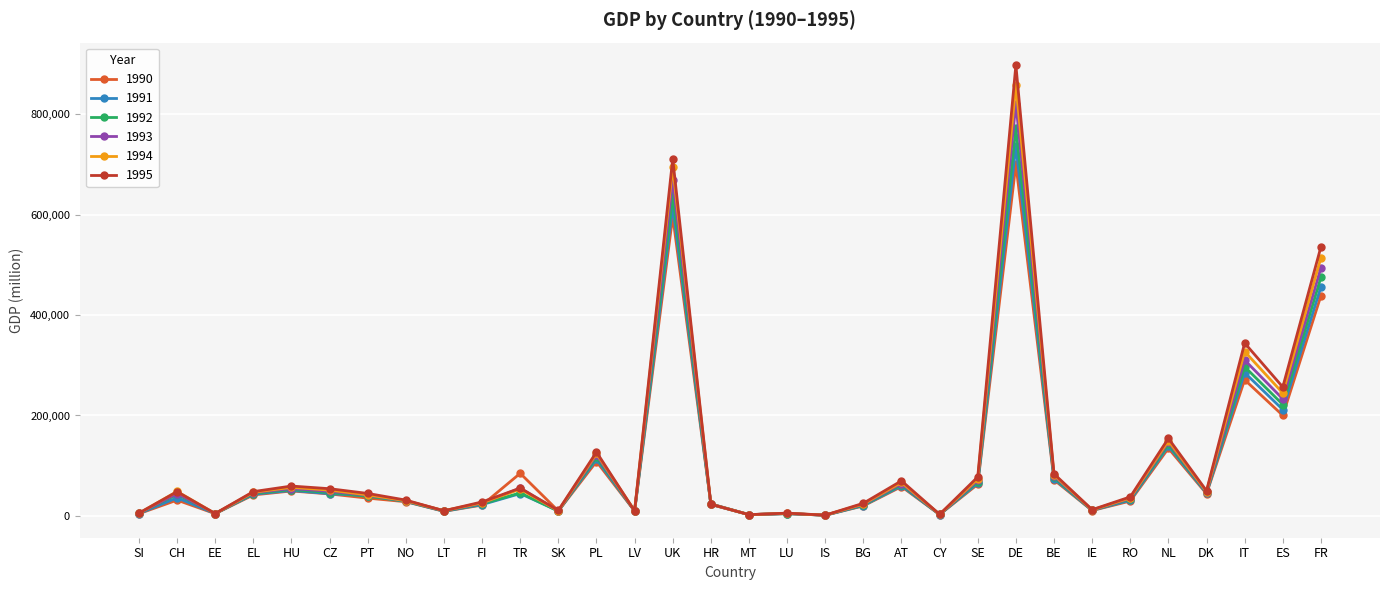

Which series has the widest spread of values?

1995